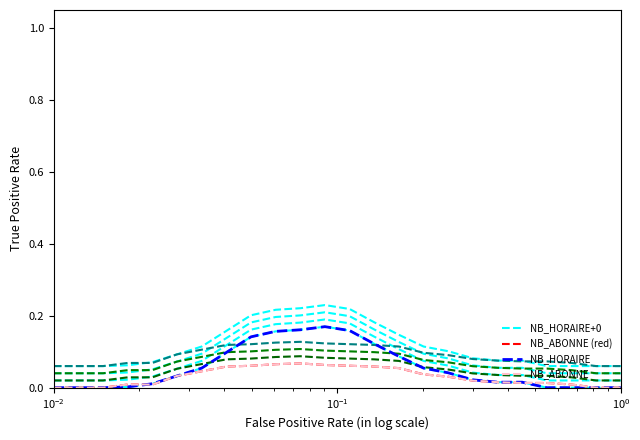

Reading left to right, what are all the values shown in this chart?

NB_HORAIRE+0: 0.0	0.0	0.0	0.0	0.0	0.0	0.1	0.1	0.1	0.2	0.2	0.2	0.2	0.1	0.1	0.1	0.0	0.0	0.0	0.0	0.0	0.0	0.0	0.0
NB_ABONNE (red): 0.0	0.0	0.0	0.0	0.0	0.0	0.0	0.1	0.1	0.1	0.1	0.1	0.1	0.1	0.1	0.0	0.0	0.0	0.0	0.0	0.0	0.0	0.0	0.0
NB_HORAIRE: 0.0	0.0	0.0	0.0	0.0	0.0	0.1	0.1	0.1	0.2	0.2	0.2	0.2	0.1	0.1	0.1	0.0	0.0	0.0	0.0	0.0	0.0	0.0	0.0
NB_ABONNE: 0.0	0.0	0.0	0.0	0.0	0.0	0.0	0.1	0.1	0.1	0.1	0.1	0.1	0.1	0.1	0.0	0.0	0.0	0.0	0.0	0.0	0.0	0.0	0.0